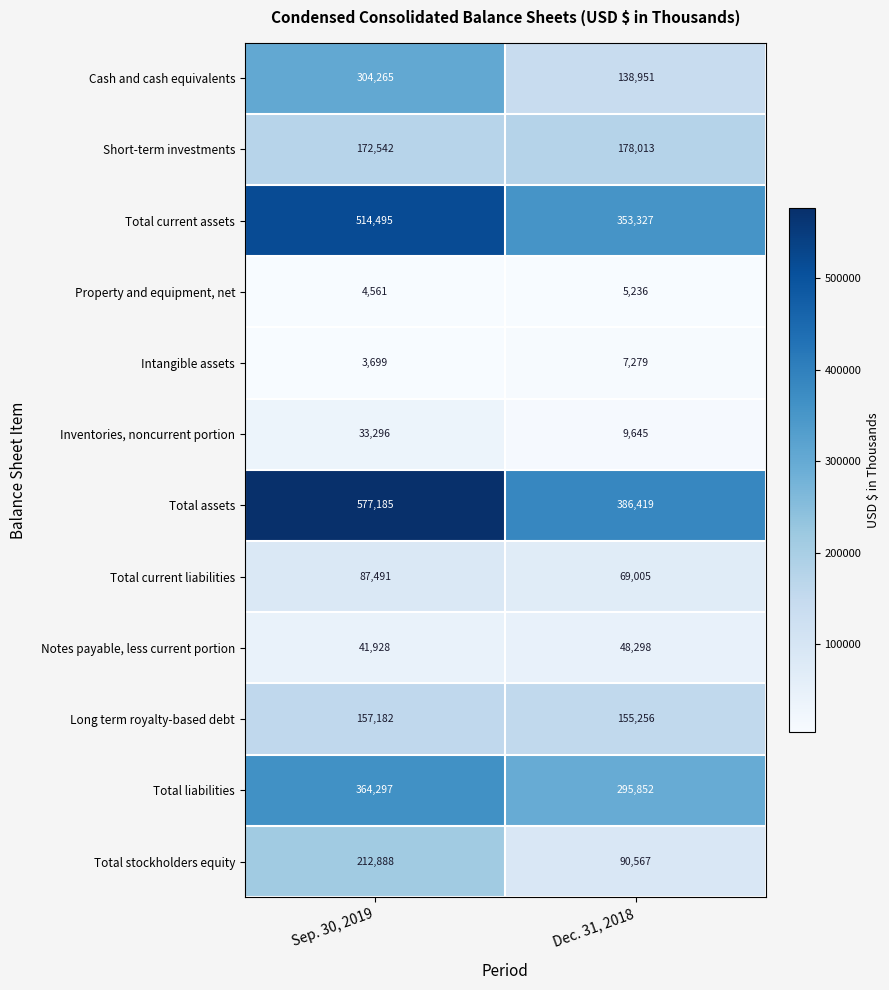

What is the average value of the Total stockholders equity series?

151728